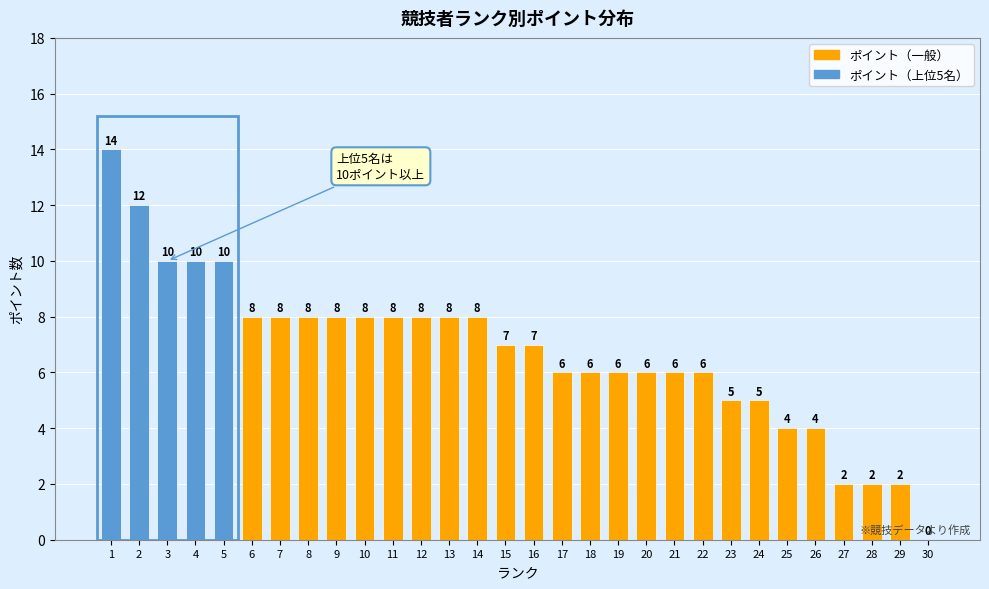

Reading left to right, transcribe all the data shown in this chart.

1=14	2=12	3=10	4=10	5=10	6=8	7=8	8=8	9=8	10=8	11=8	12=8	13=8	14=8	15=7	16=7	17=6	18=6	19=6	20=6	21=6	22=6	23=5	24=5	25=4	26=4	27=2	28=2	29=2	30=0